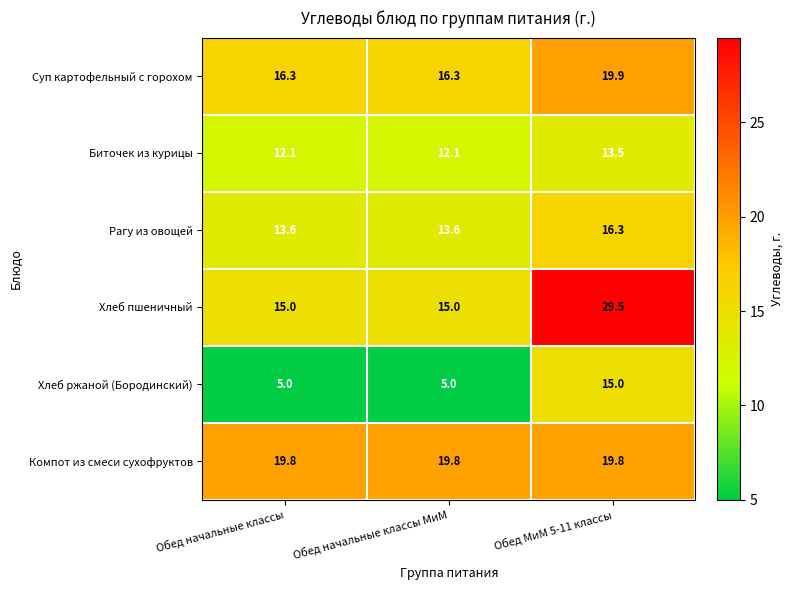

Rank the series by their maximum value, from highest to lowest.

Хлеб пшеничный, Суп картофельный с горохом, Компот из смеси сухофруктов, Рагу из овощей, Хлеб ржаной (Бородинский), Биточек из курицы